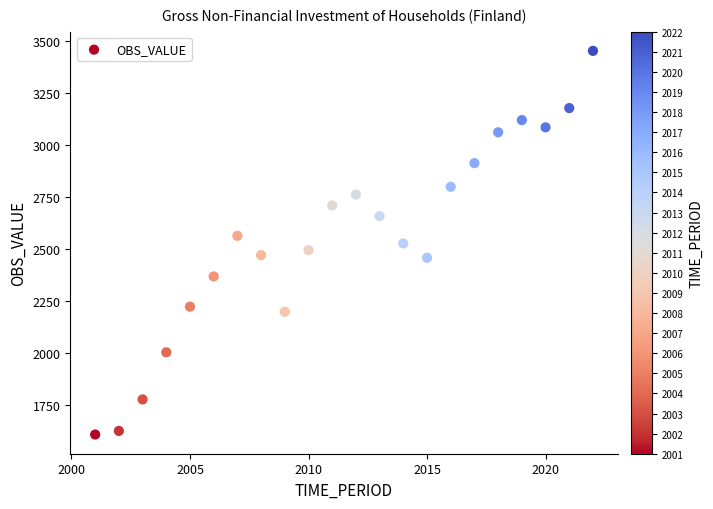

What is the range of X values (max minus min)?

21.0